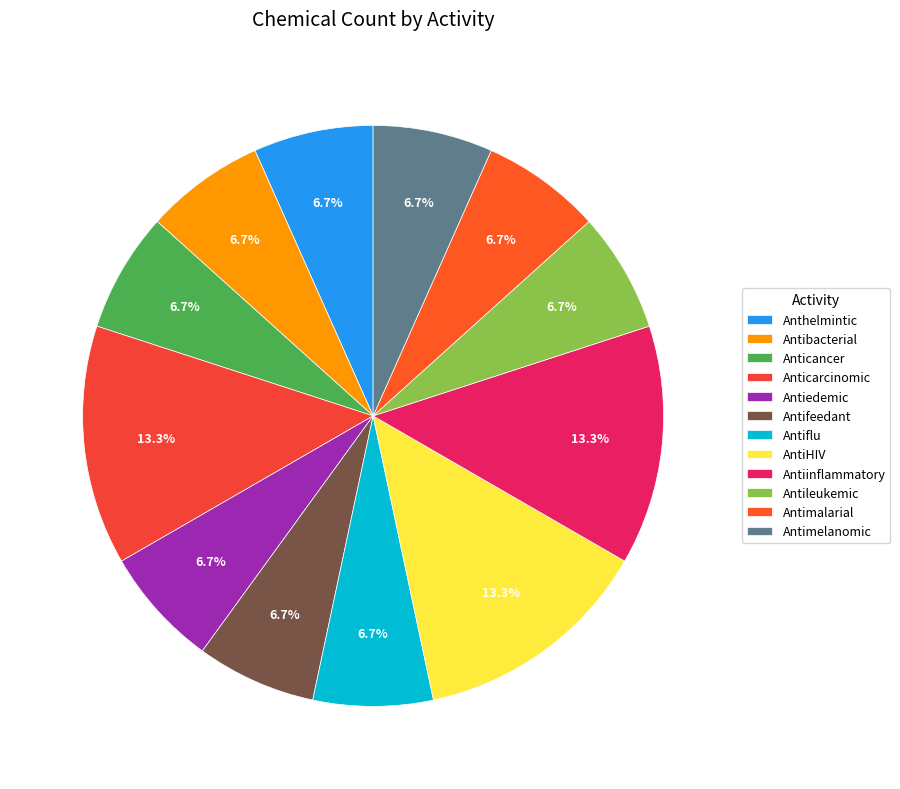

How many segments does this pie chart have?

12